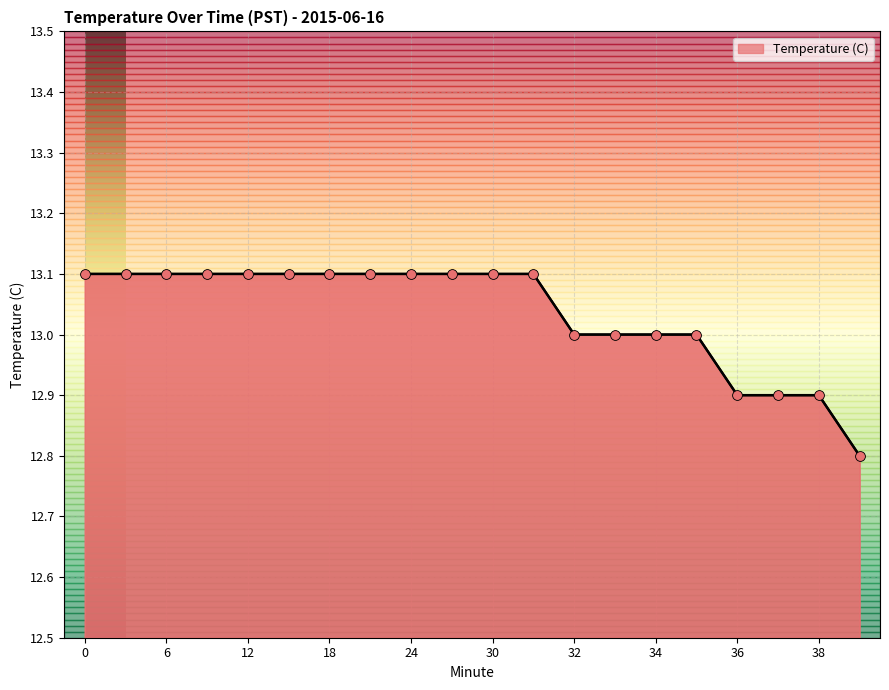

What is the maximum value shown in the chart?

13.1